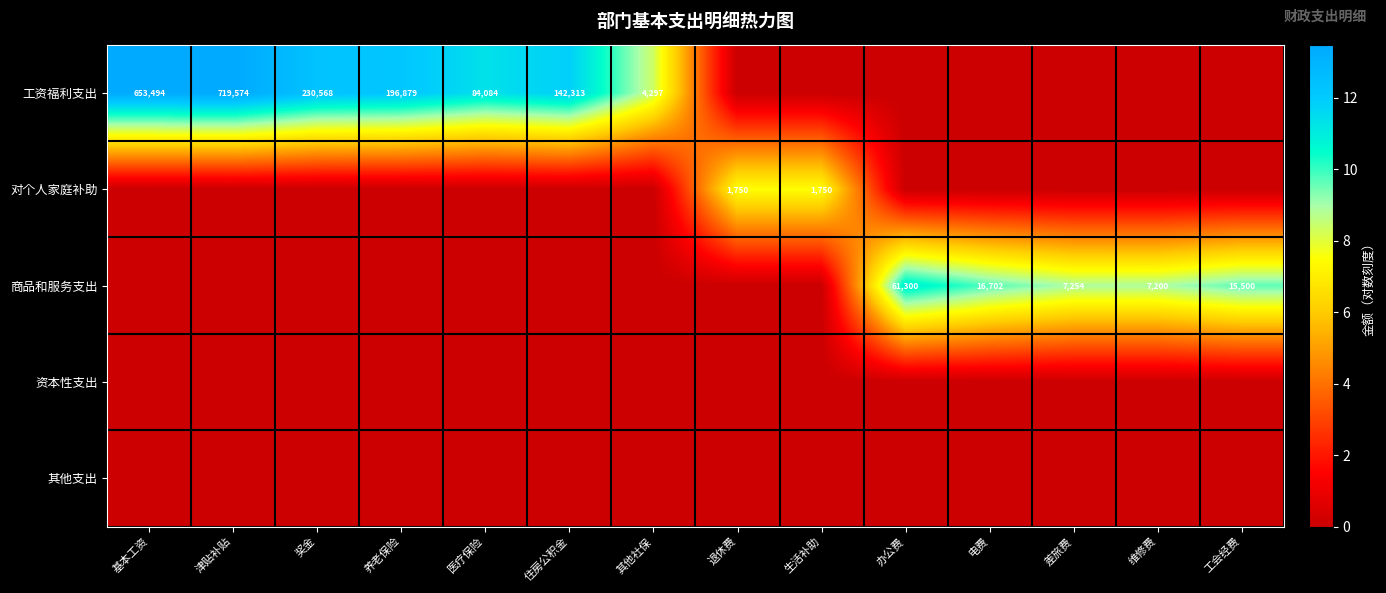

What is the total value across all series at 电费?

9.7